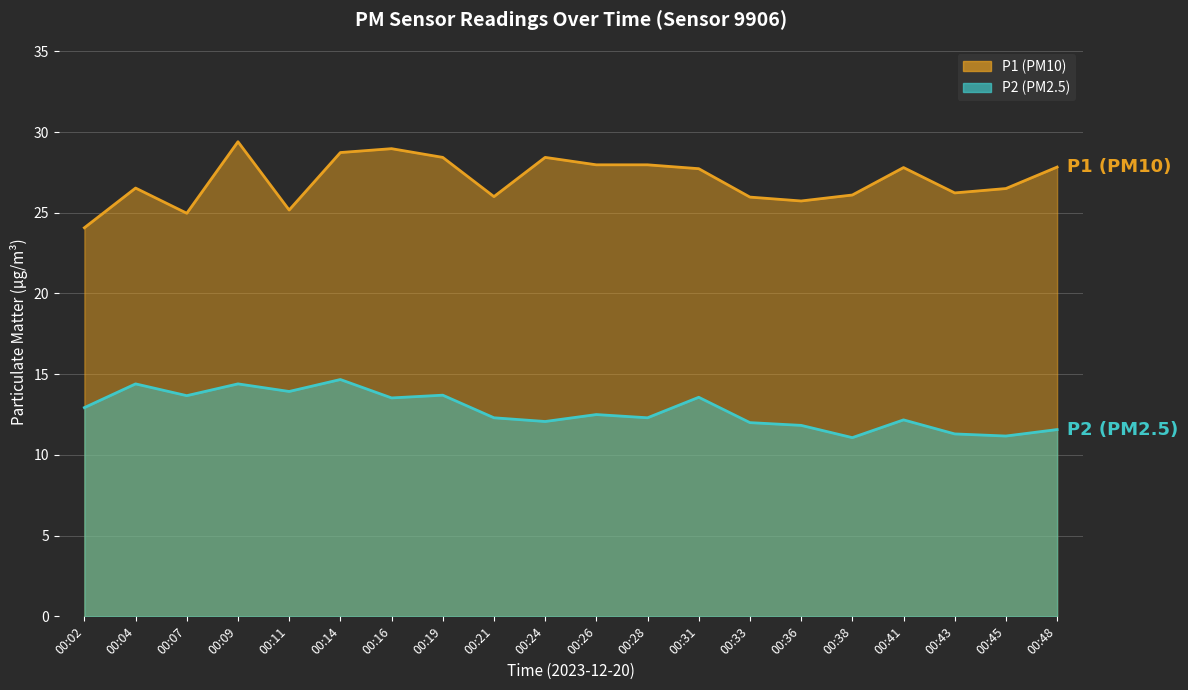

The P2 series shows 17.2 at 00:33. True or false?

False